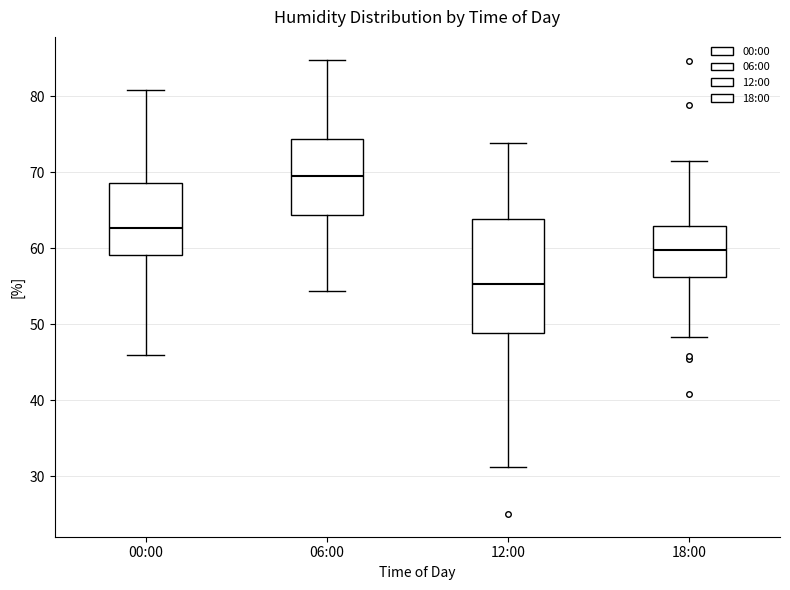

Where is the upper edge of the box for 06:00 on the y-axis? The values are not printed on the chart, so give them approximately, as read against the axis.

74